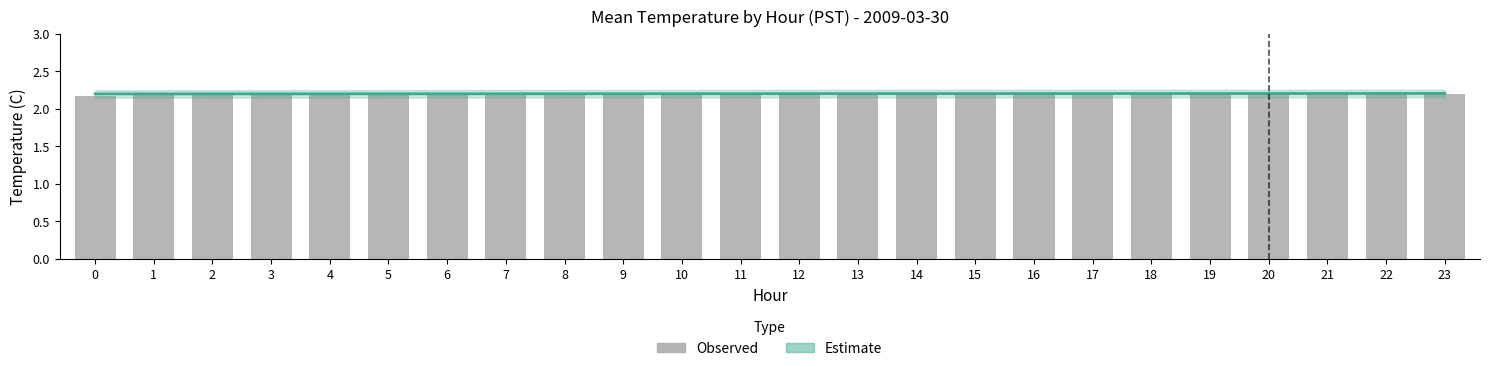

Between 10 and 19, which is larger?

10